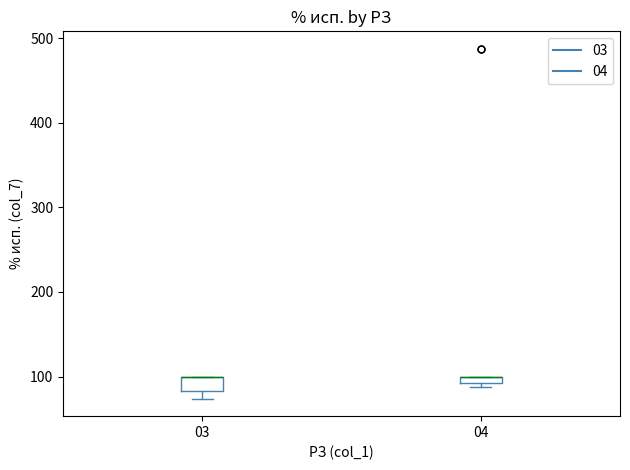

Where is the upper edge of the box at x = 04 on the y-axis? The values are not printed on the chart, so give them approximately, as read against the axis.

100